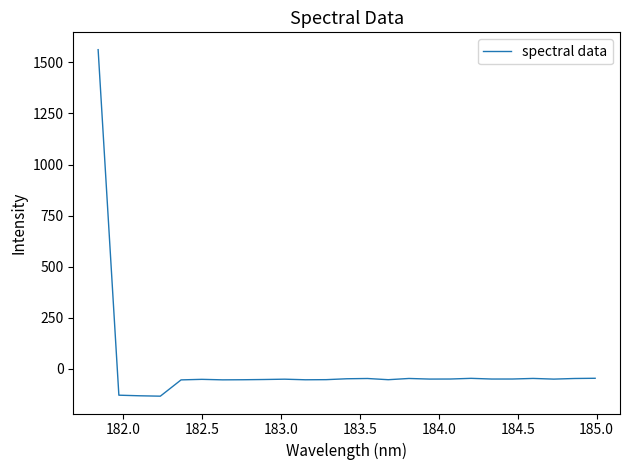

What is the greatest value displayed?

1562.2